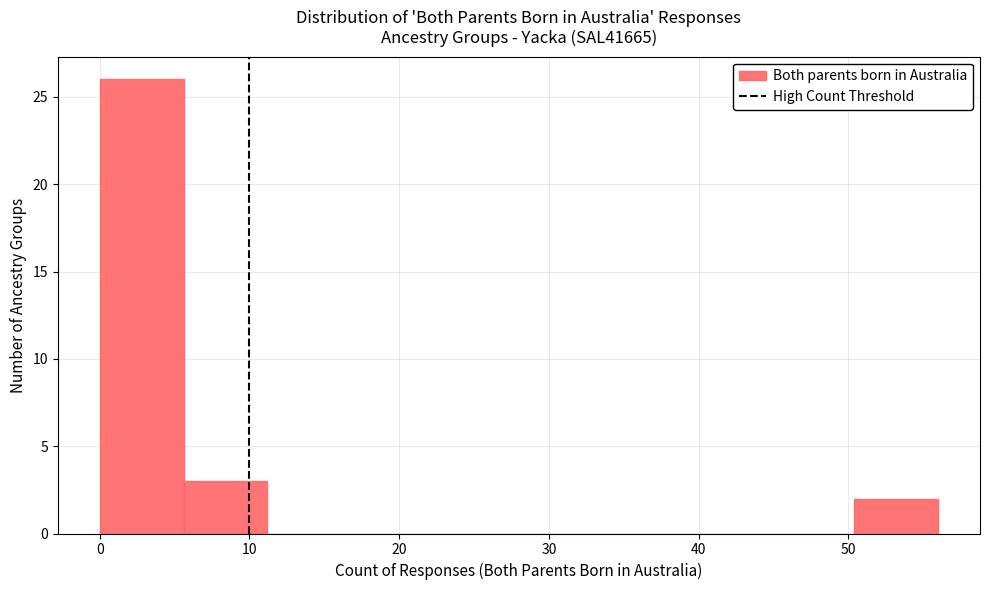

Reading left to right, list every bar in this chart as the range it spans on the x-axis followed by its height. Neither the bar edges nor the heights are printed on the chart, so give them approximately, as read against the axes.

0.0 to 5.6: 26
5.6 to 11.2: 3
11.2 to 16.8: 0
16.8 to 22.4: 0
22.4 to 28.0: 0
28.0 to 33.6: 0
33.6 to 39.2: 0
39.2 to 44.8: 0
44.8 to 50.4: 0
50.4 to 56.0: 2